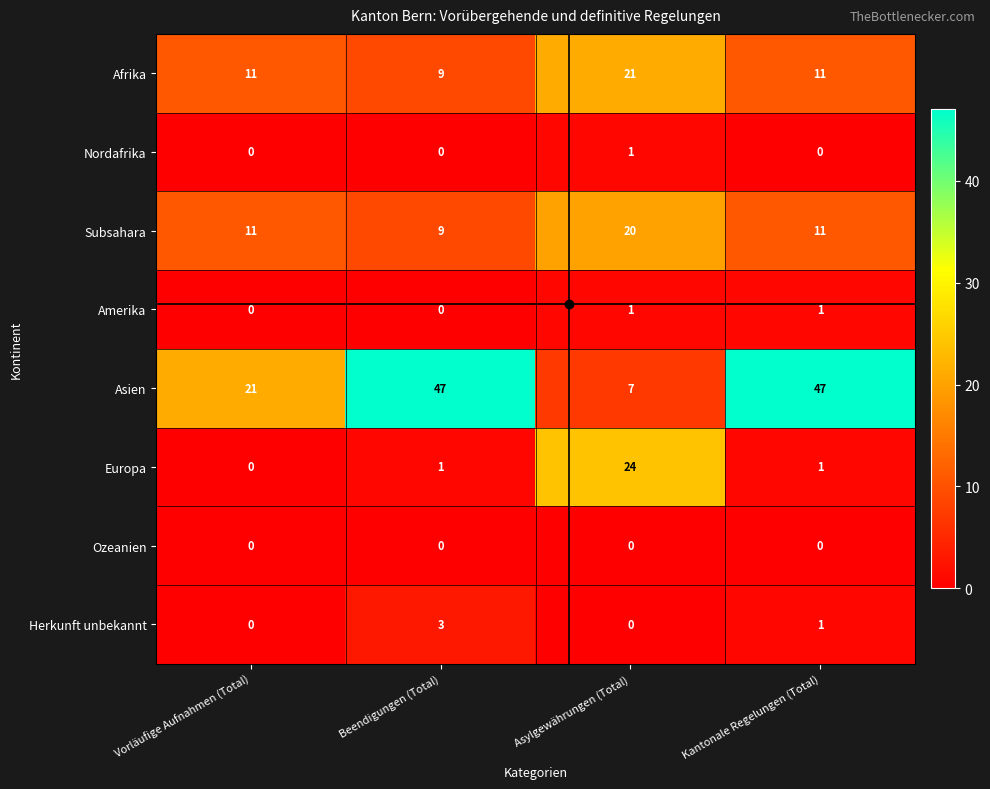

What is the difference between the highest and lowest values at Asylgewährungen (Total)?

24